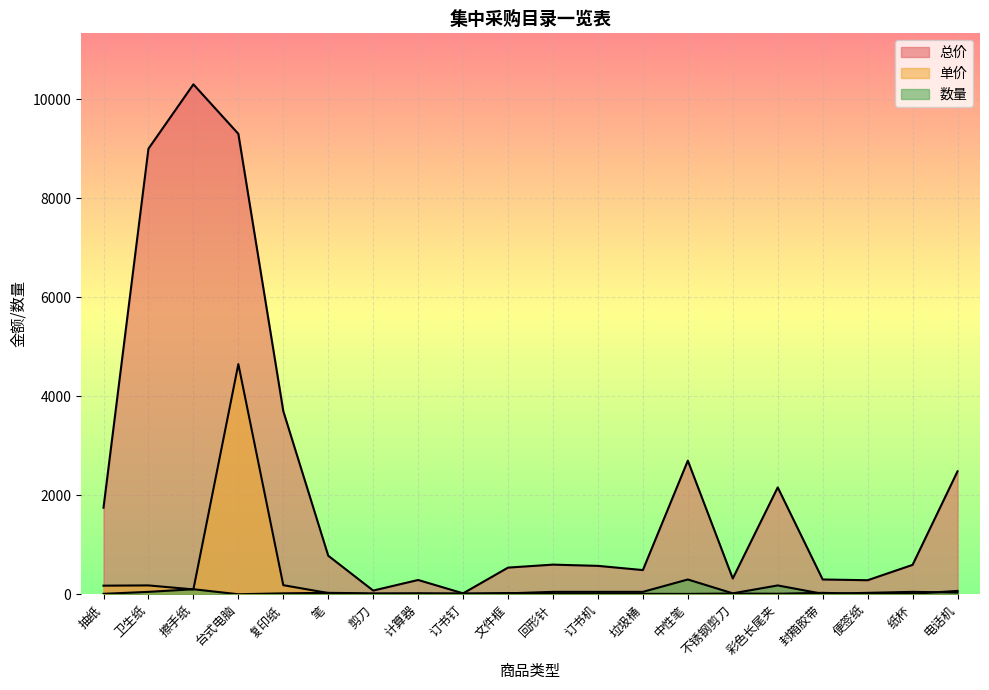

What is the value of the 单价 point at the 17th from the left?

30.0